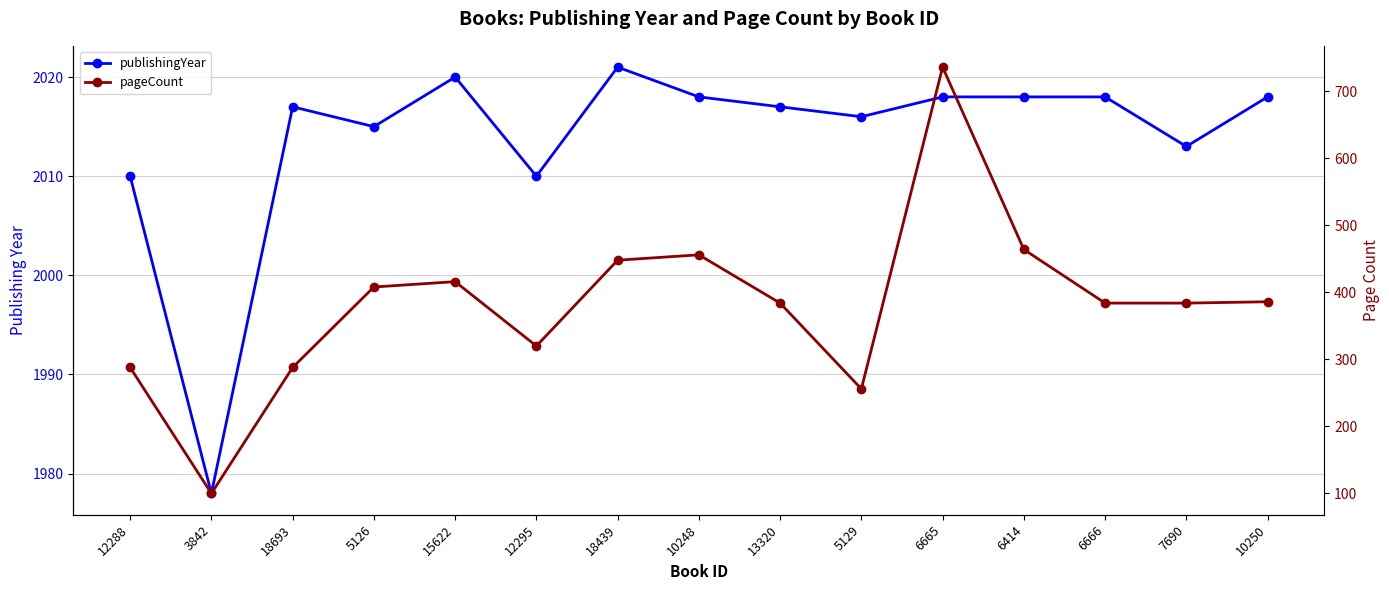

Reading left to right, what are all the values shown in this chart?

publishingYear: 12288=2010	3842=1978	18693=2017	5126=2015	15622=2020	12295=2010	18439=2021	10248=2018	13320=2017	5129=2016	6665=2018	6414=2018	6666=2018	7690=2013	10250=2018
pageCount: 12288=288	3842=100	18693=288	5126=408	15622=416	12295=320	18439=448	10248=456	13320=384	5129=256	6665=736	6414=464	6666=384	7690=384	10250=386